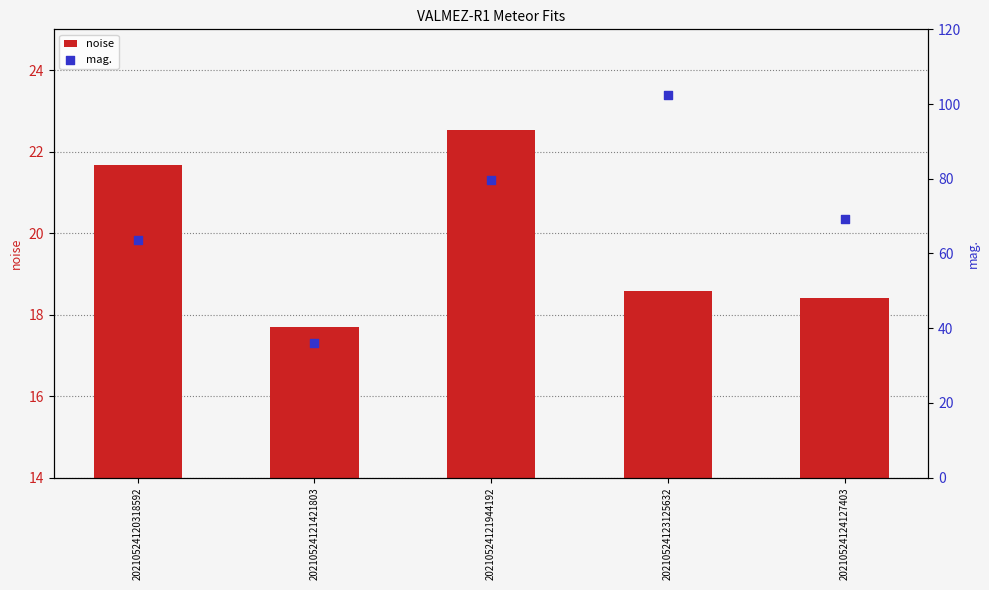

At which category is the sum across all series the highest?

20210524123125632